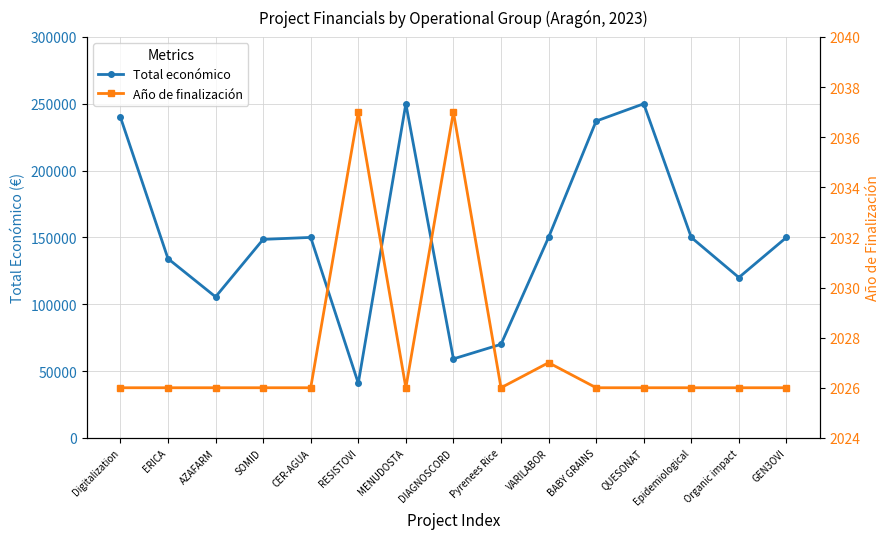

The Total económico series shows 381928 at Digitalization. True or false?

False